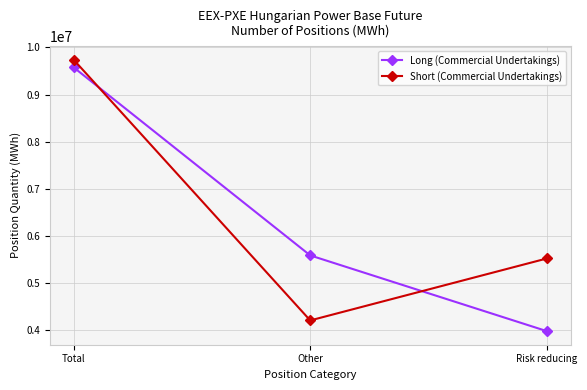

What are all the series names shown in the legend?

Long (Commercial Undertakings), Short (Commercial Undertakings)